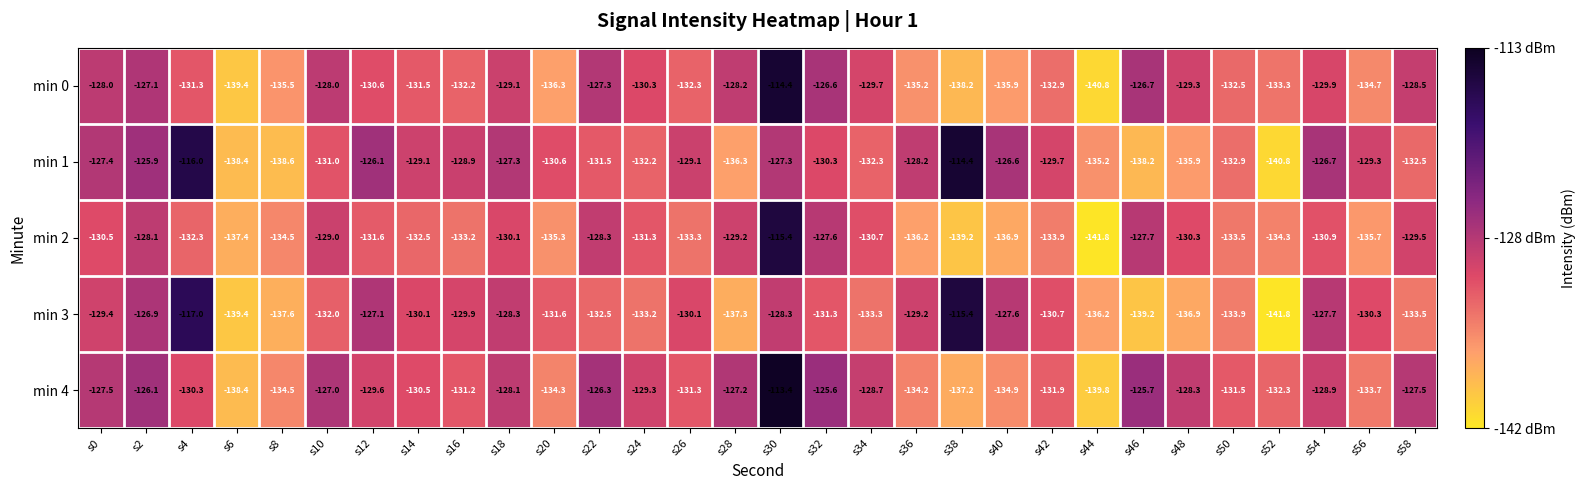

What is the difference between the min 1 values at s50 and s54?

6.2